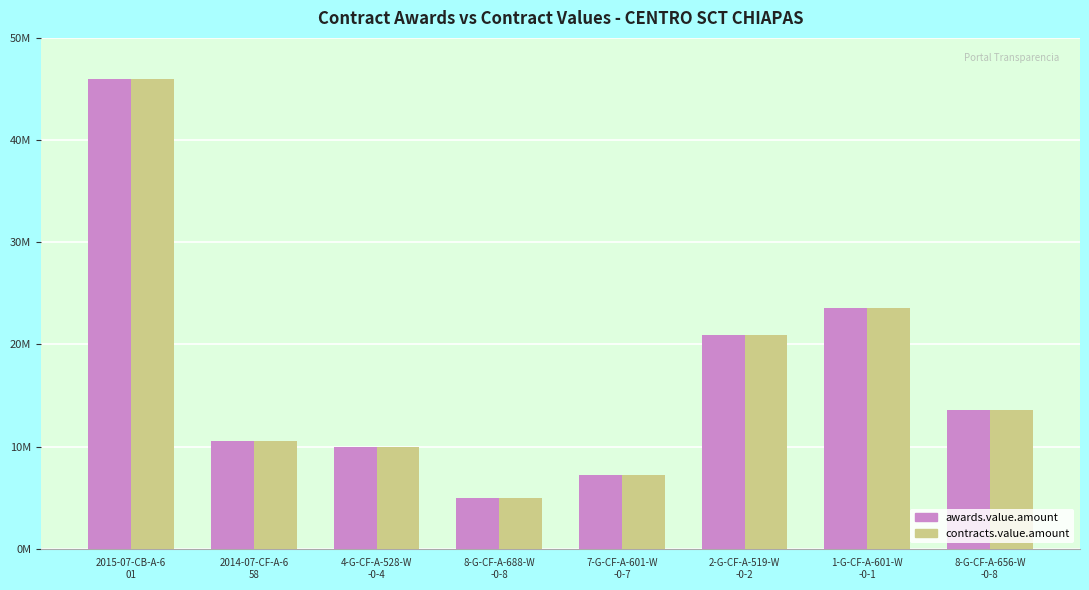

True or false: awards.value.amount has a value of 3383871.6 at 7-G-CF-A-601-W
-0-7.

False